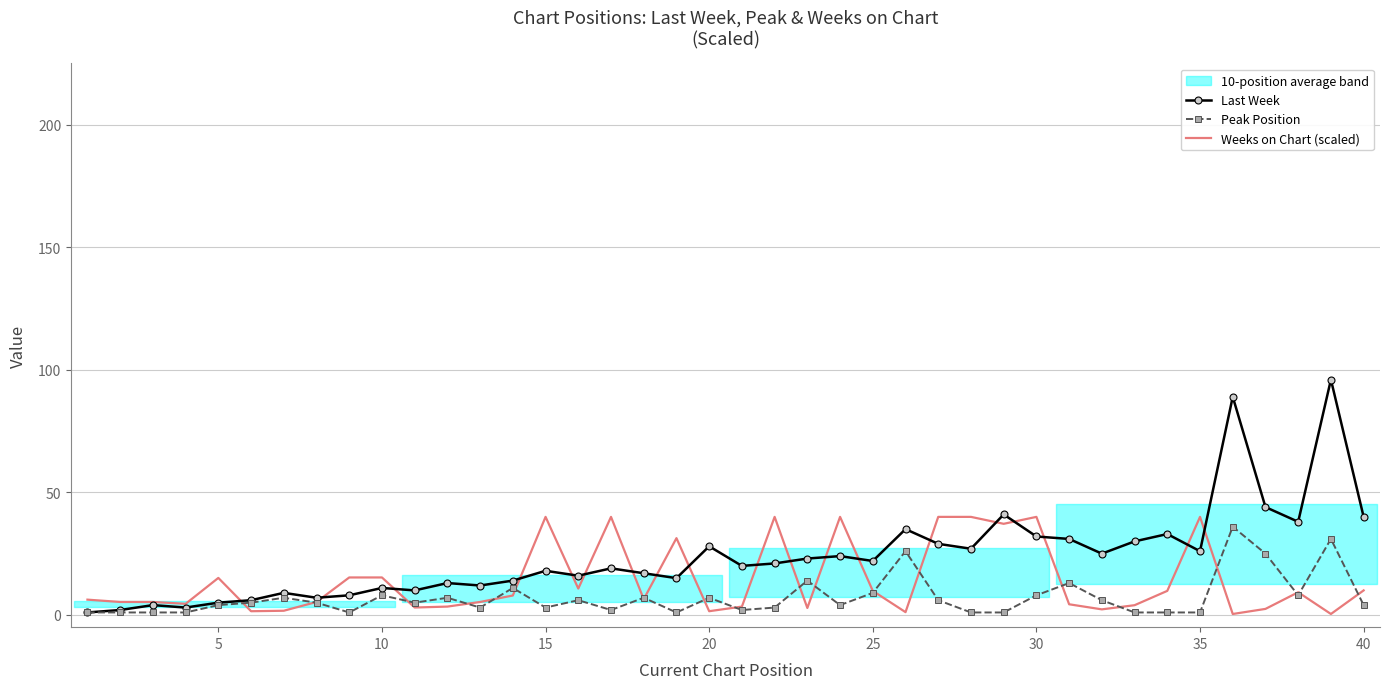

The Peak Position series shows 4.6 at 11. True or false?

False